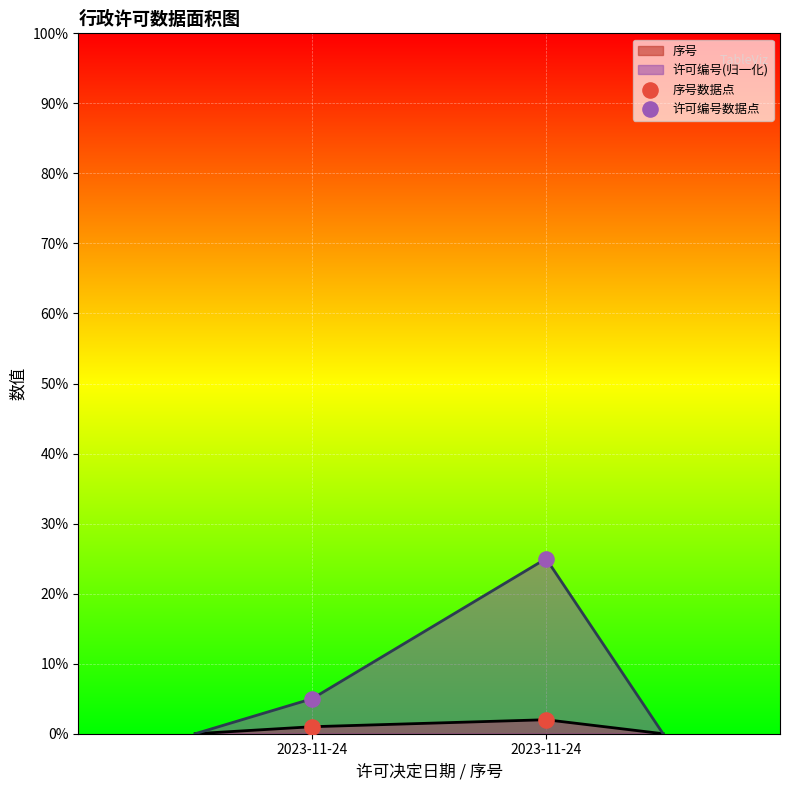

What is the total value across all series at 2023-11-24?

6